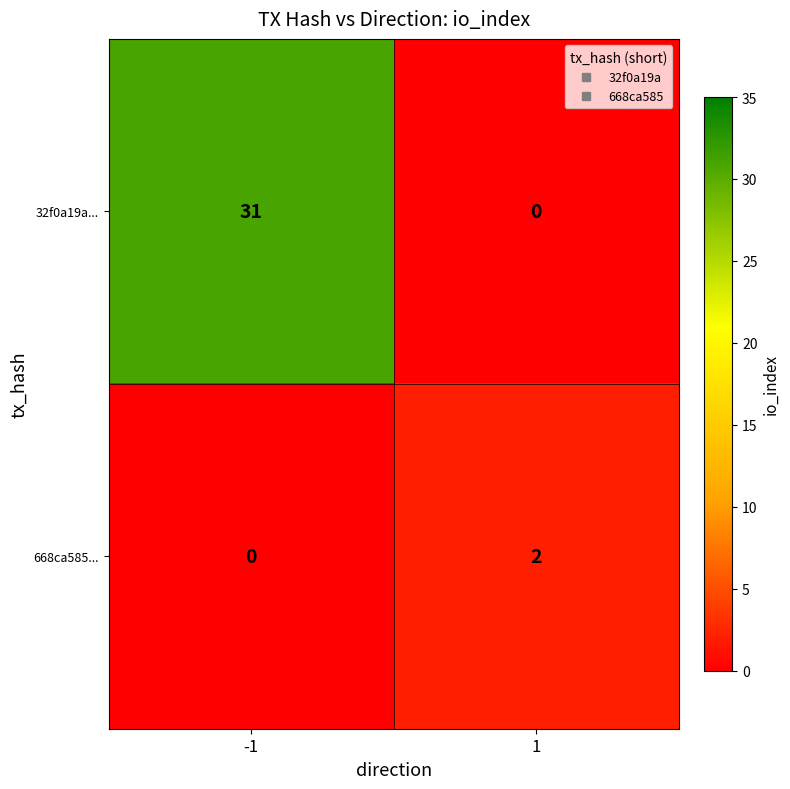

Read the 32f0a19a... value at -1, to the nearest 10.

30